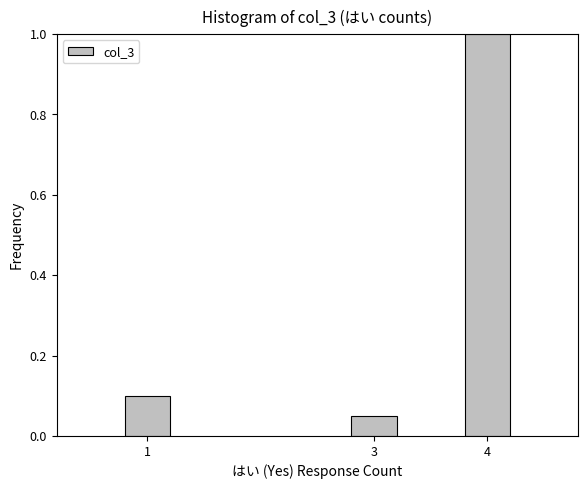

Rank the categories by value from highest to lowest.

4, 1, 3